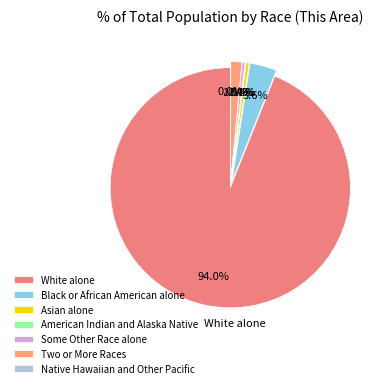

To the nearest percent, what percentage of the pie is White alone?

94%